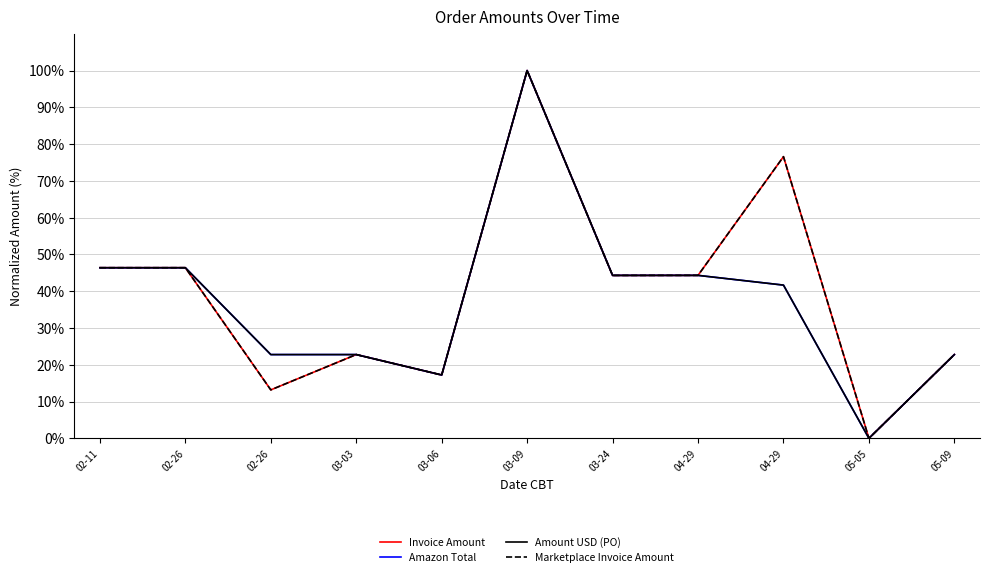

Is this an area chart (filled region under the line)?

No